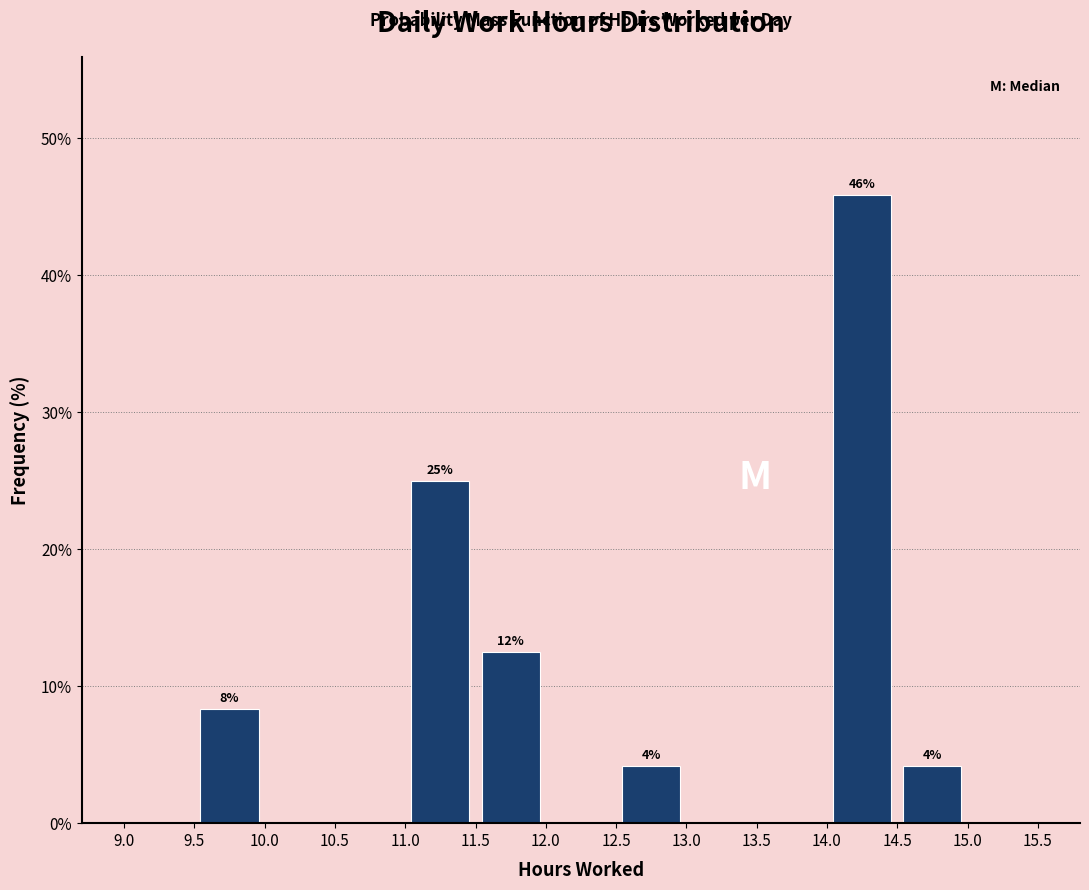

Which range on the x-axis has the tallest bar?

14.0 to 14.5